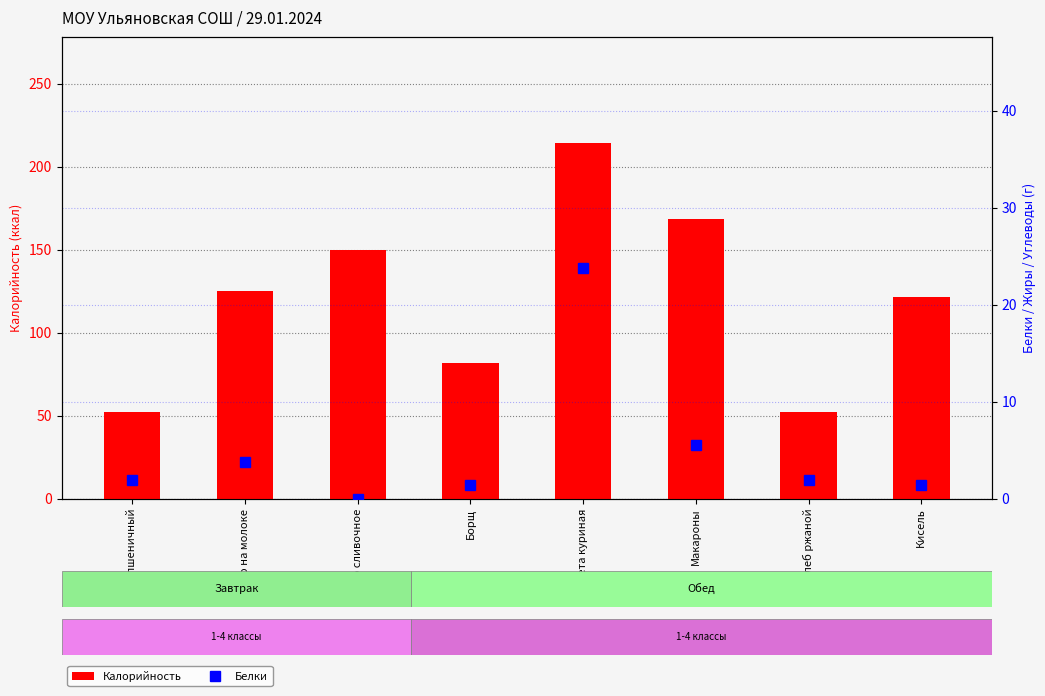

The Калорийность series shows 215.4 at Масло сливочное. True or false?

False